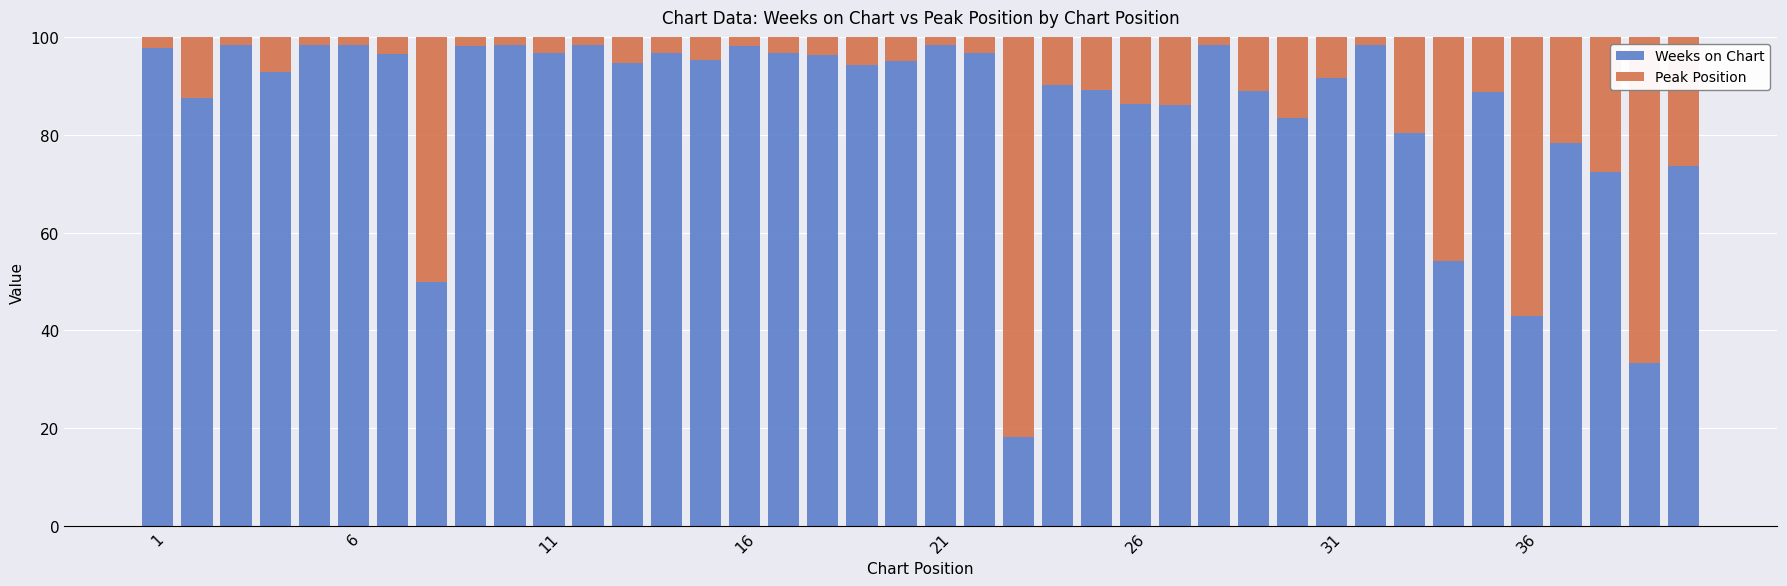

What is the maximum value for Weeks on Chart?

98.3